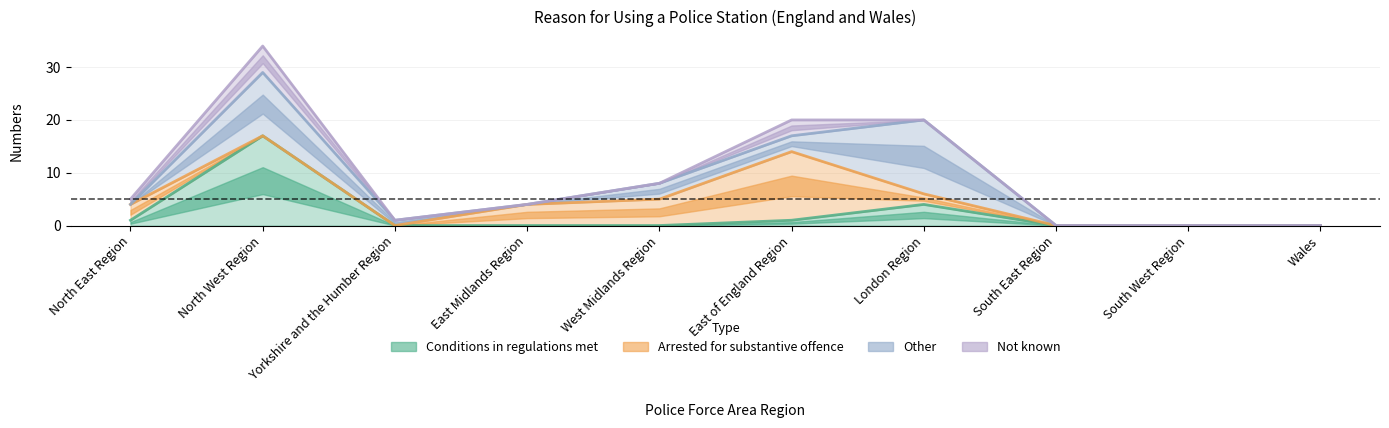

True or false: Arrested for substantive offence has a value of 4 at East Midlands Region.

True